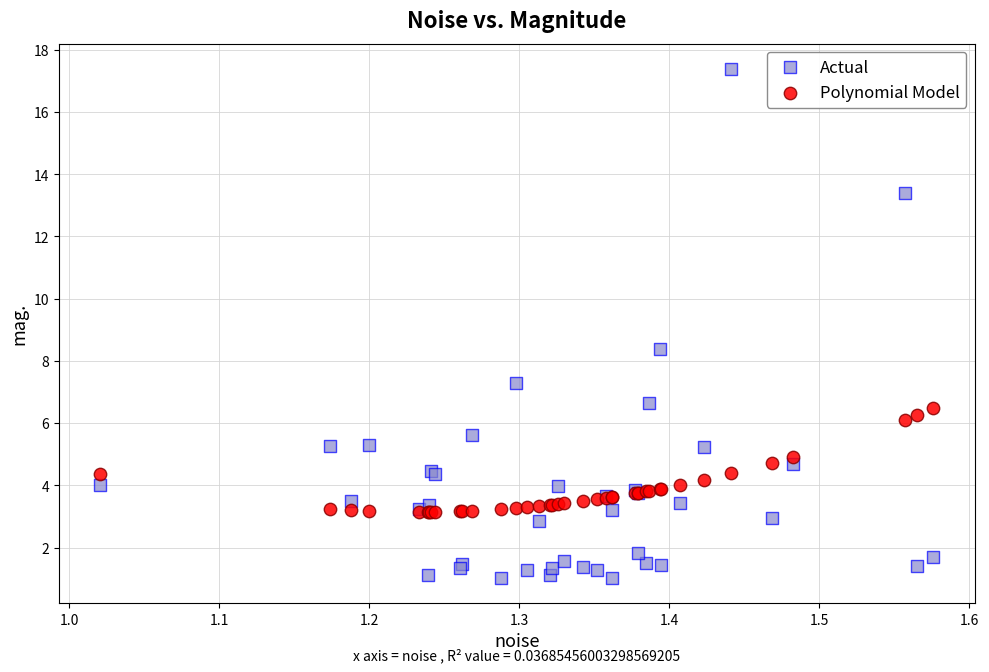

Which series contains the highest Y value?

Actual